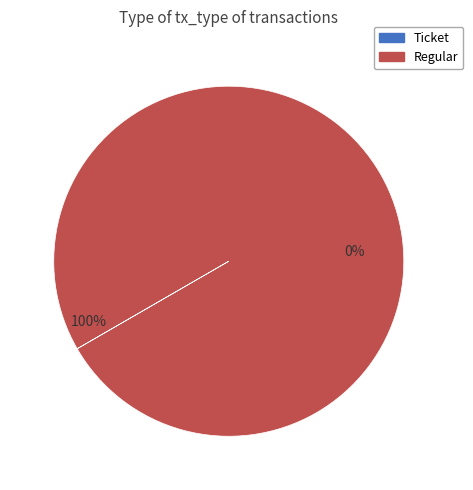

Does Ticket (io_index=0) represent more than half of the total?

No